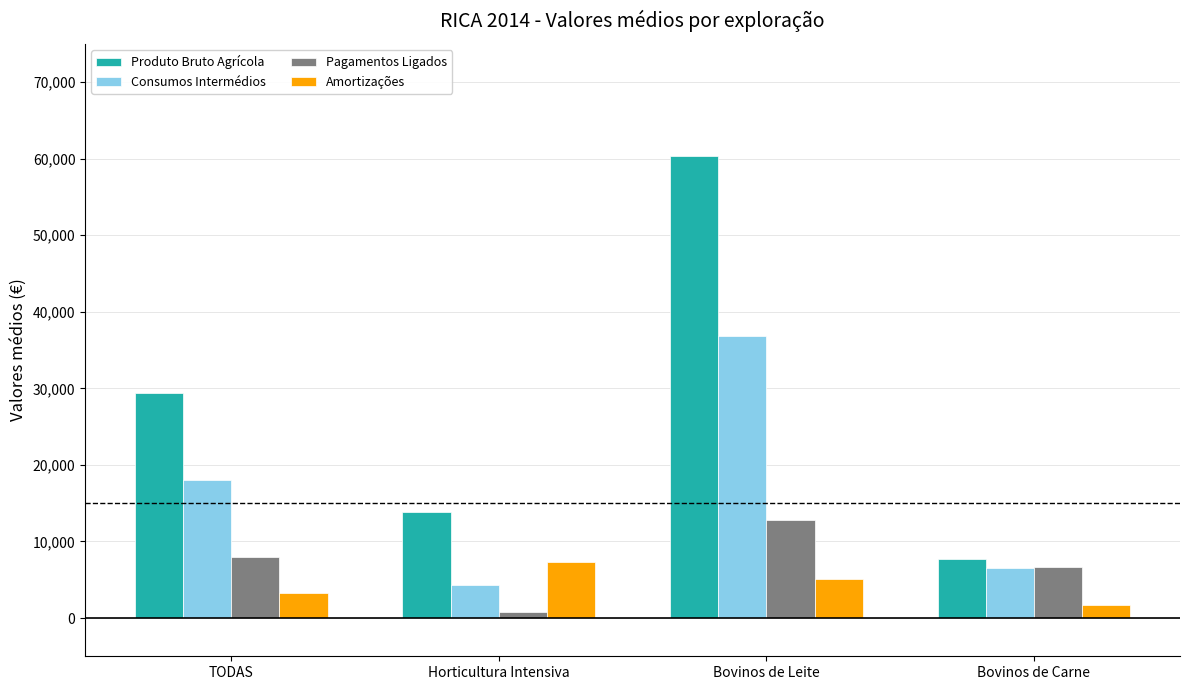

Which series changed the most between Horticultura Intensiva and Bovinos de Leite?

Produto Bruto Agrícola